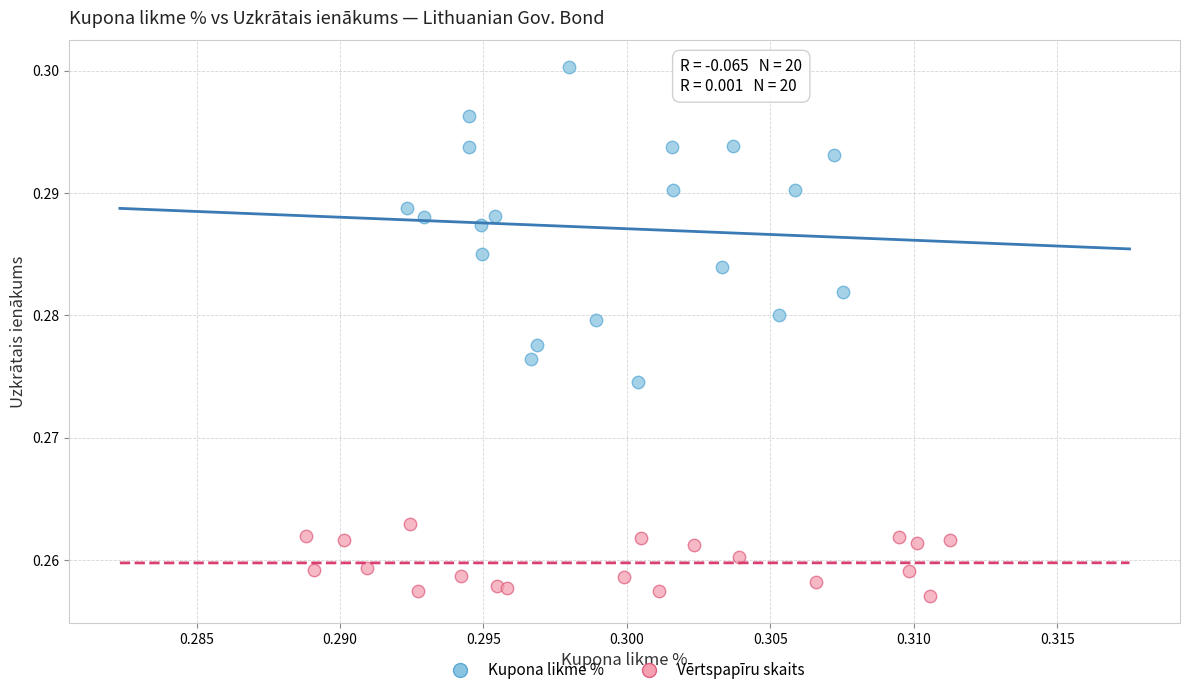

Which series has the largest Y range (max minus min)?

Kupona likme %